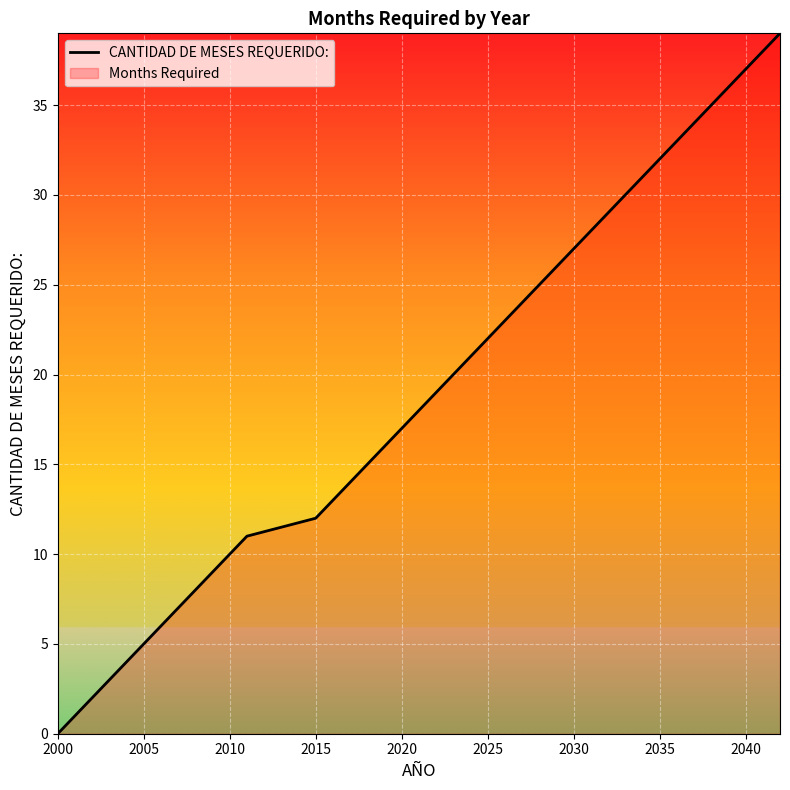

What is the maximum value shown in the chart?

39